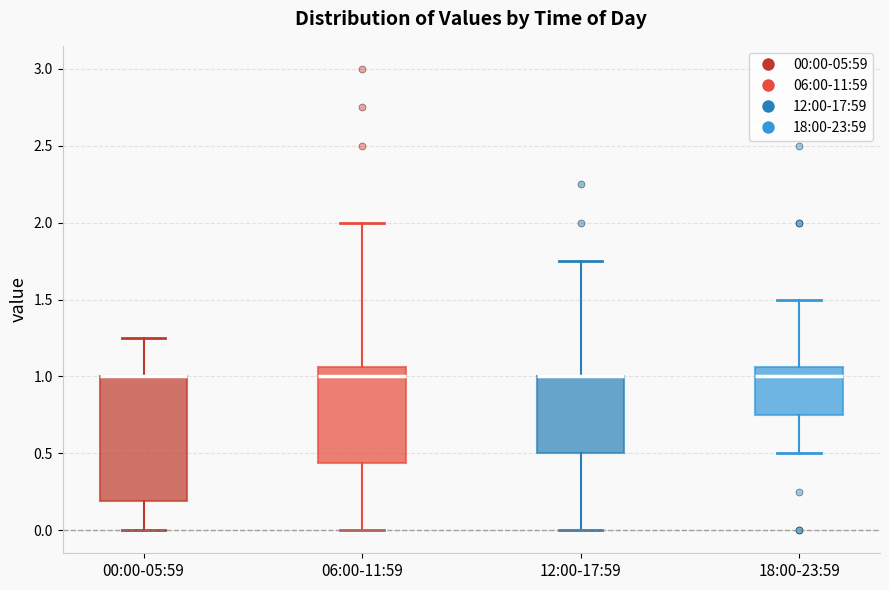

Where is the upper edge of the box for 12:00-17:59 on the y-axis? The values are not printed on the chart, so give them approximately, as read against the axis.

1.00